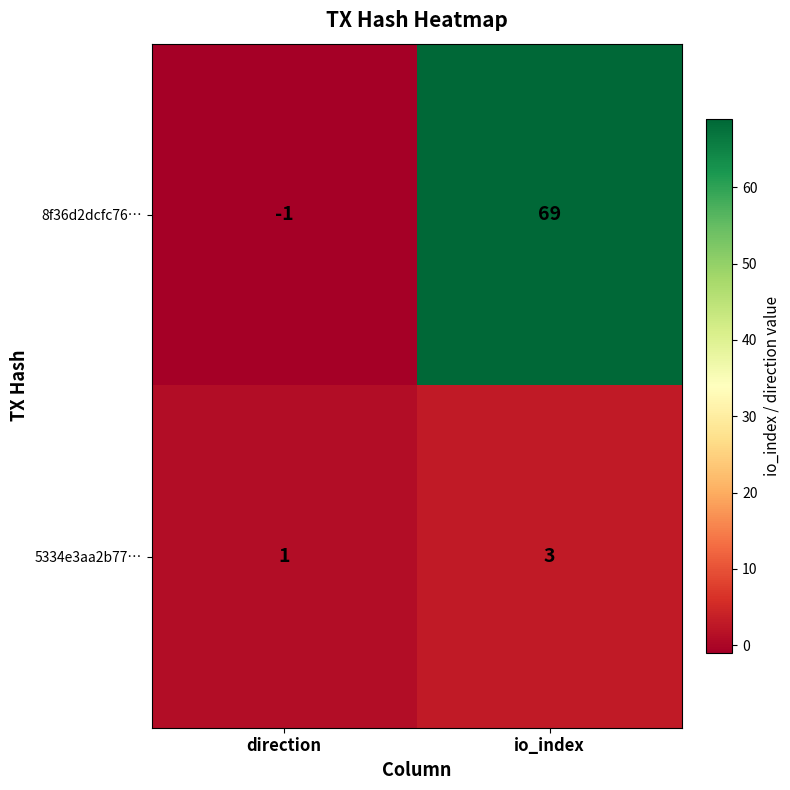

What is the maximum value shown in the chart?

69